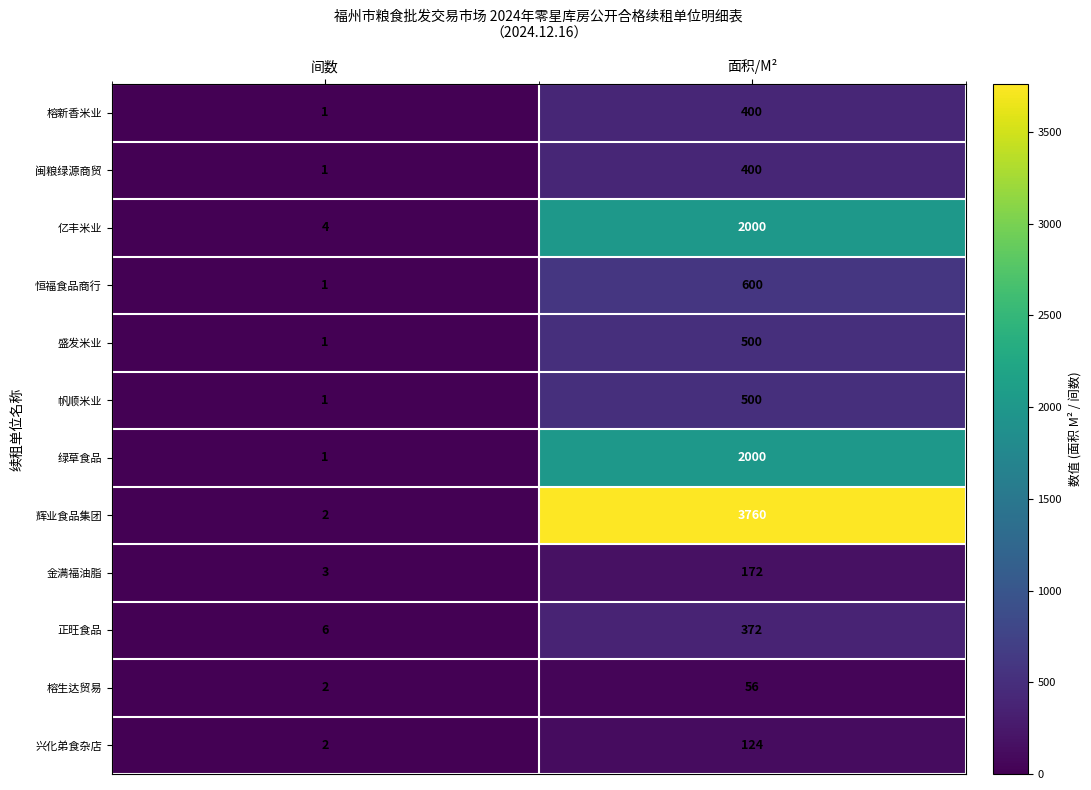

Which series has the largest total across all categories?

辉业食品集团